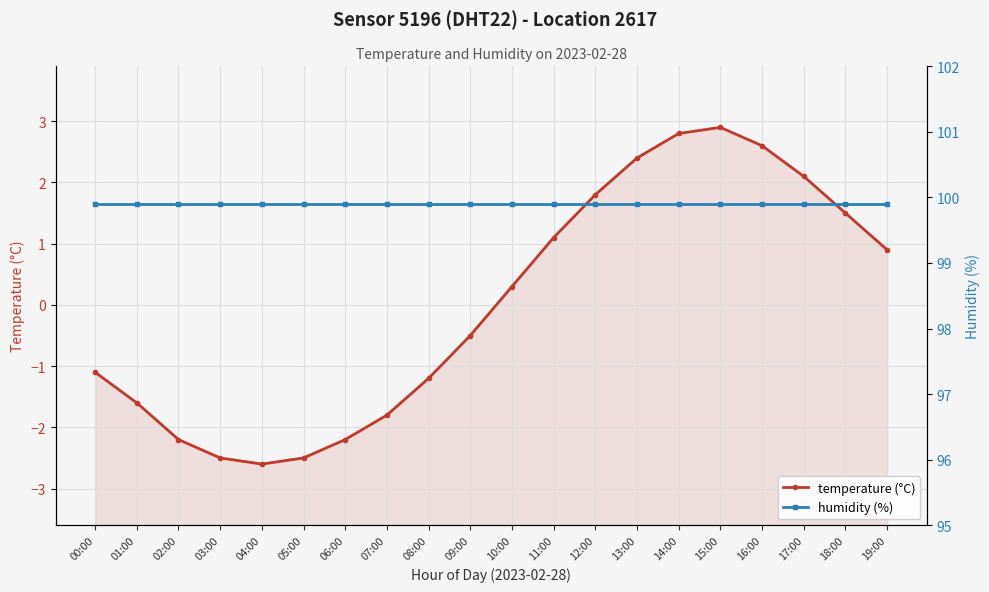

True or false: humidity (%) and temperature (°C) intersect in this chart.

False